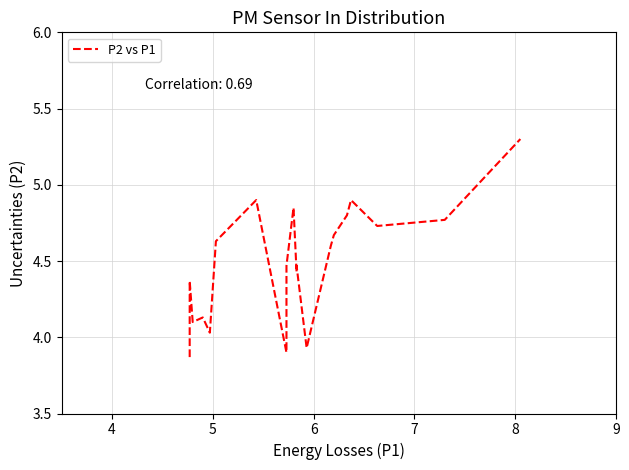

Reading right to left, transcribe all the data shown in this chart.

5.3	4.8	4.7	4.9	4.8	4.7	4.6	3.9	4.5	4.4	4.8	4.5	3.9	4.9	4.6	4.0	4.1	4.1	4.4	3.9